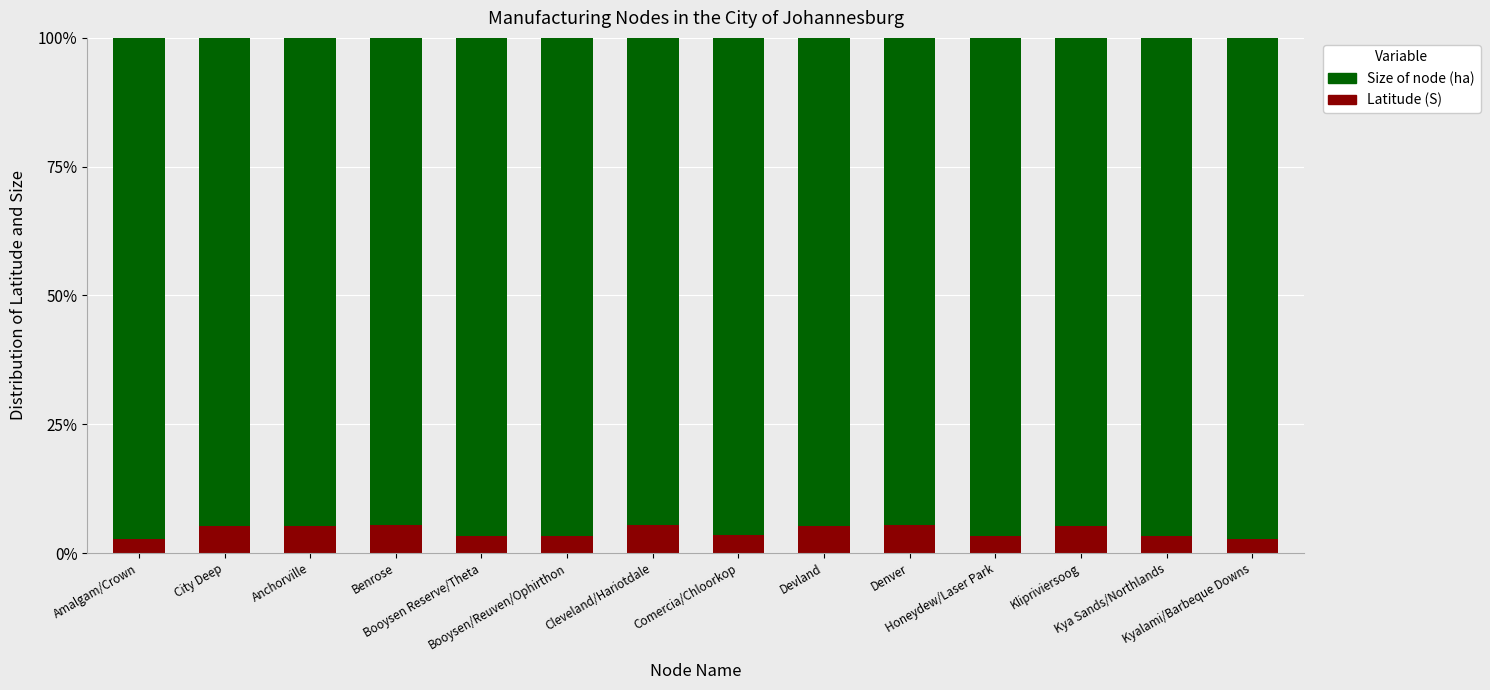

Does the chart contain stacked bars?

Yes